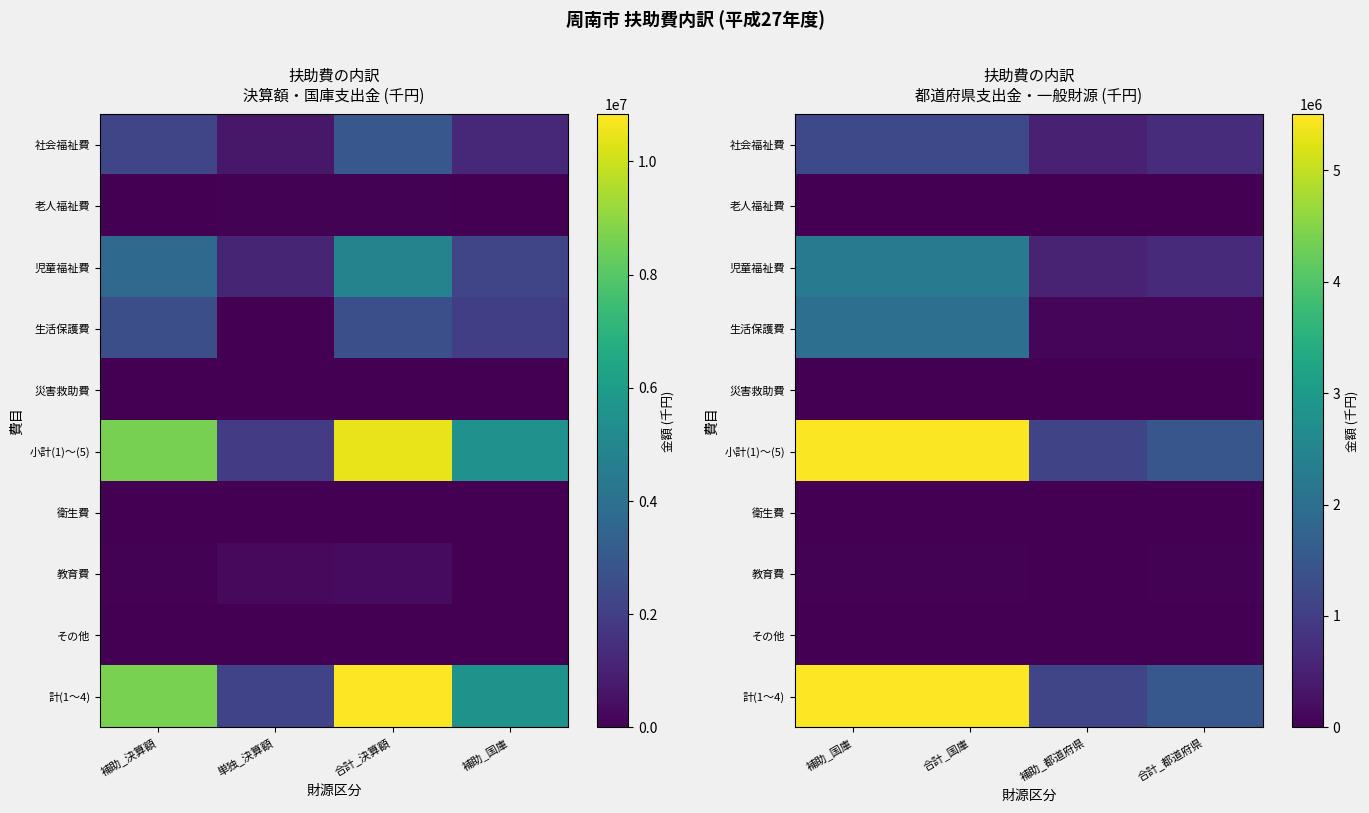

What is the sum of all 社会福祉費 values?

3637098